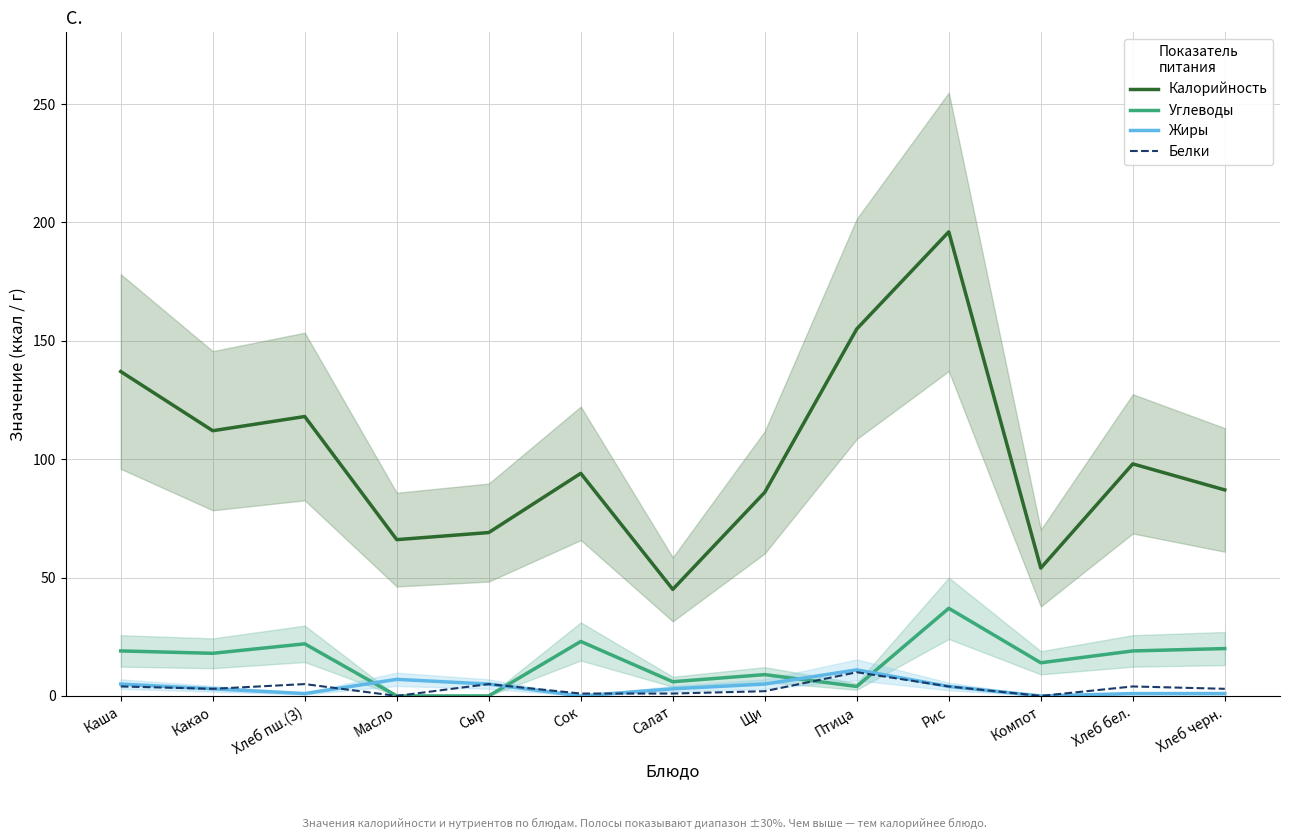

At which label is Углеводы closest to 18?

Какао